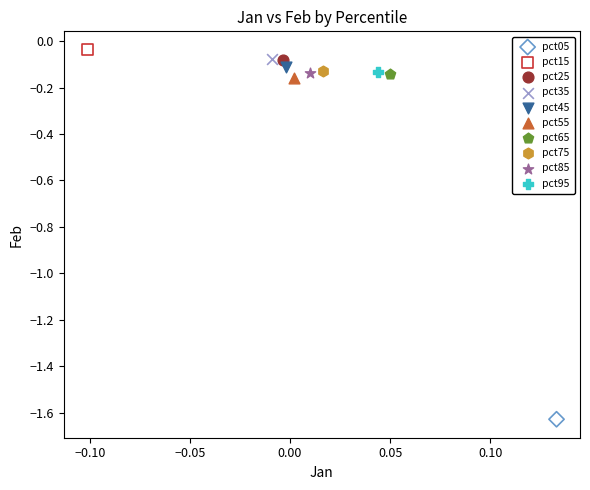

Which series reaches the minimum Y coordinate?

pct05